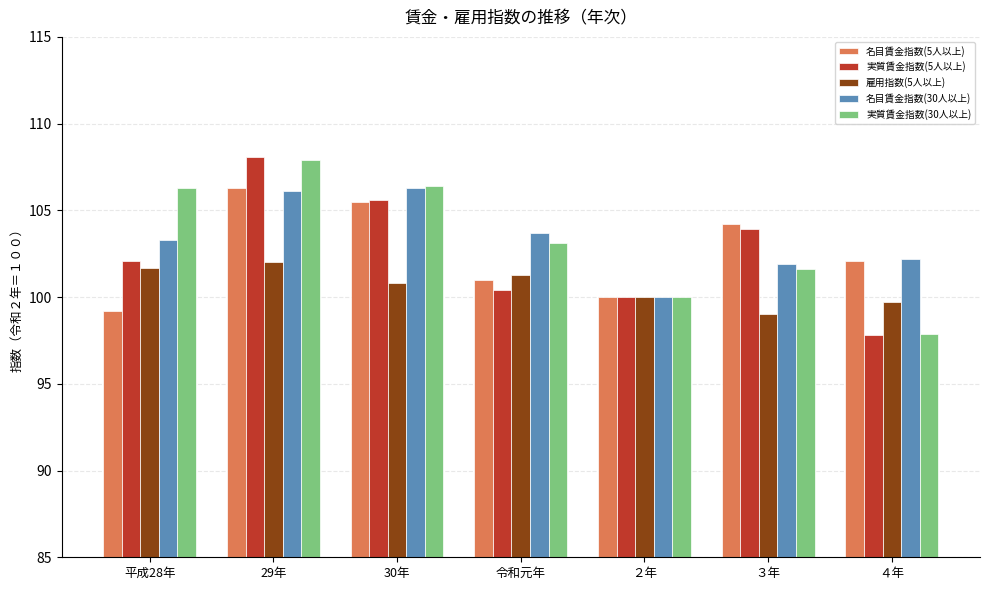

True or false: 実質賃金指数(30人以上) has a value of 106.4 at 30年.

True